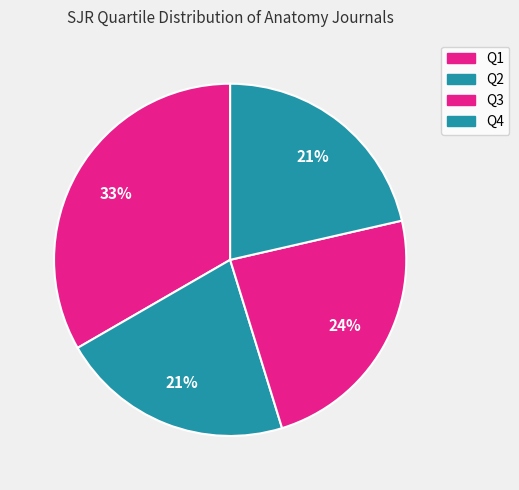

Count the number of slices in the pie.

4